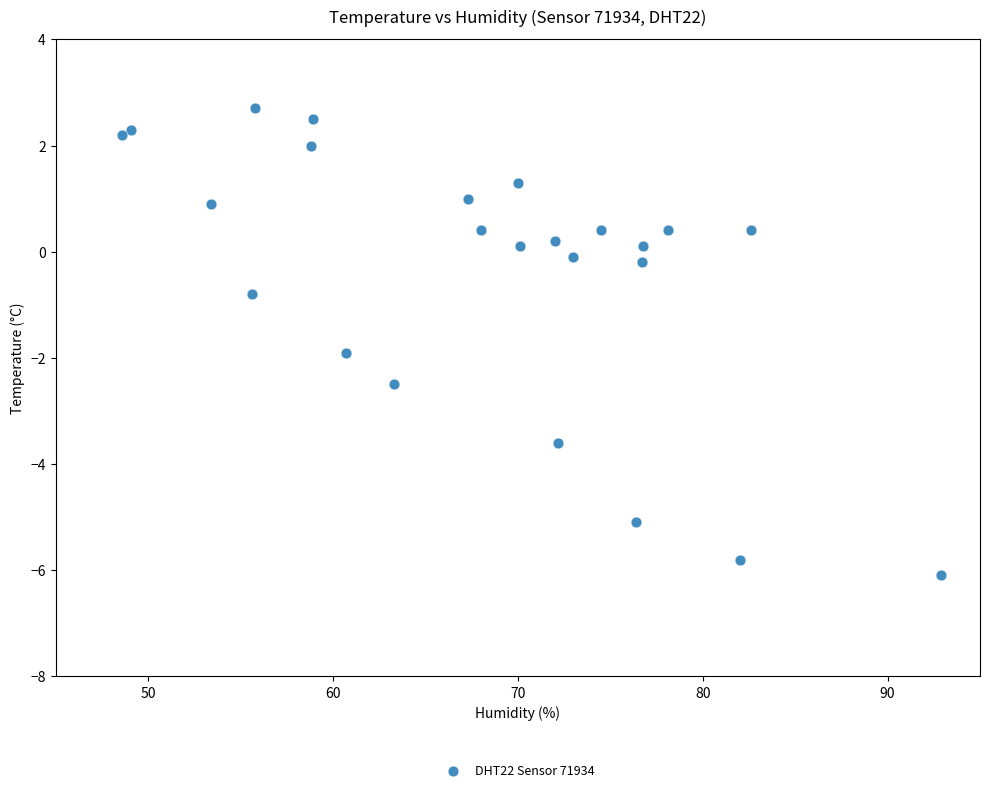

What Y value in the scatter plot is closest to -1?

-0.8